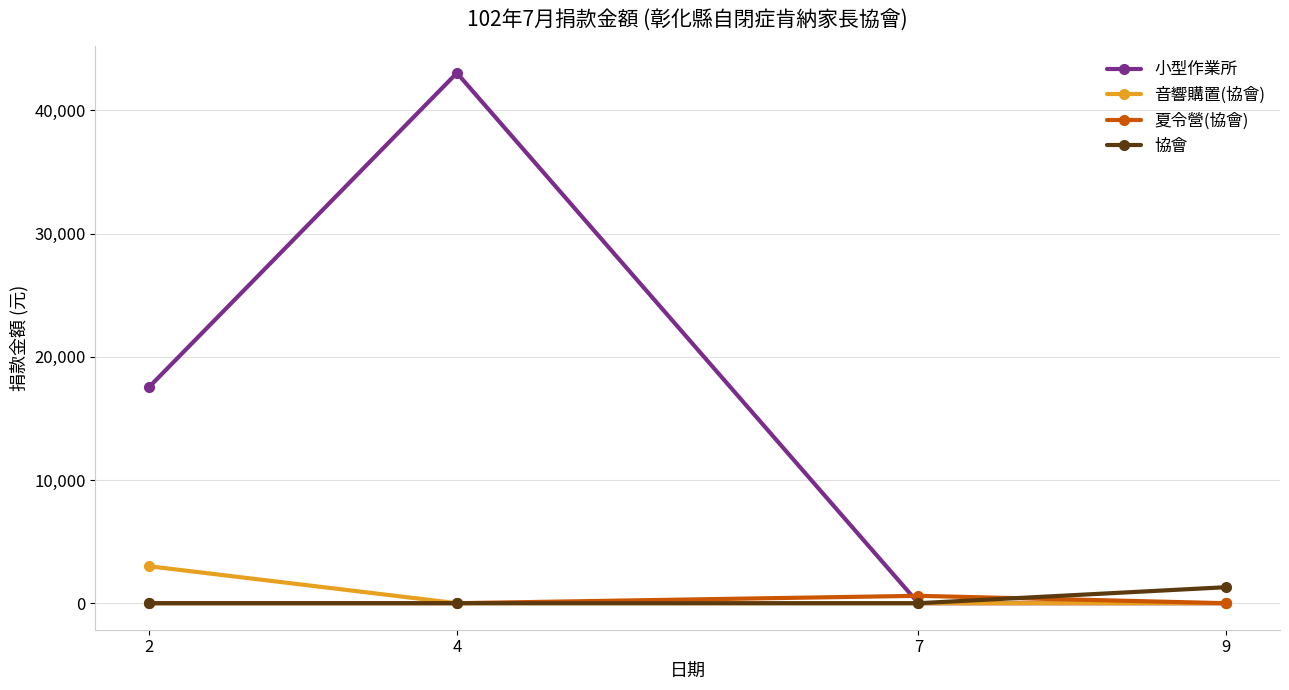

How many interior local peaks does the 小型作業所 series have?

1